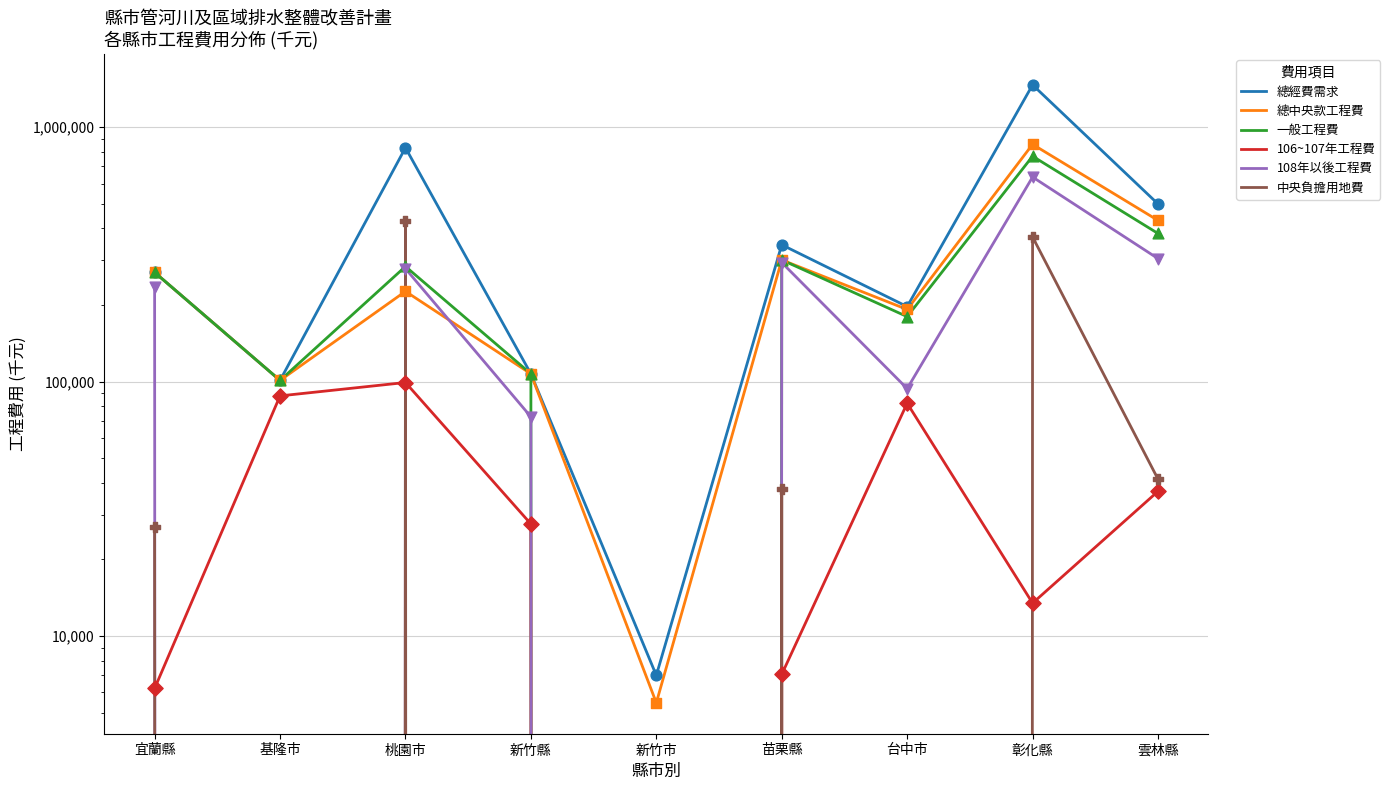

Which series has the widest spread of Y values?

總經費需求